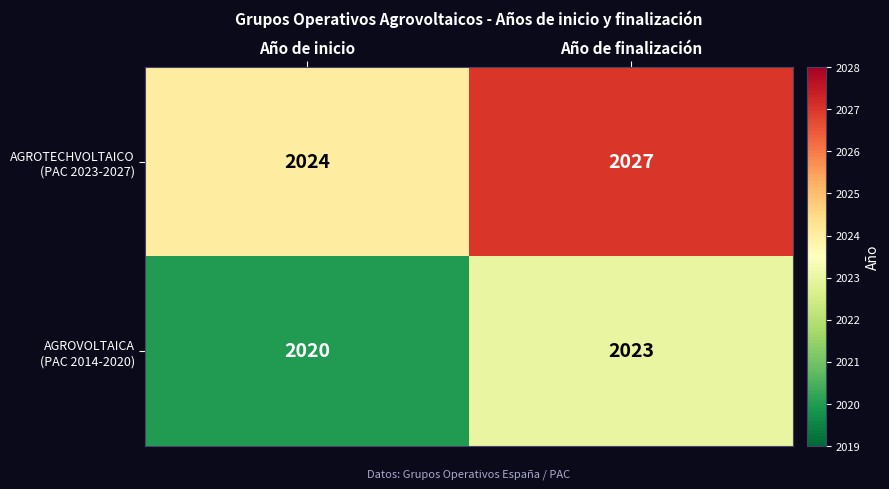

What is the total value across all series at Año de inicio?

4044